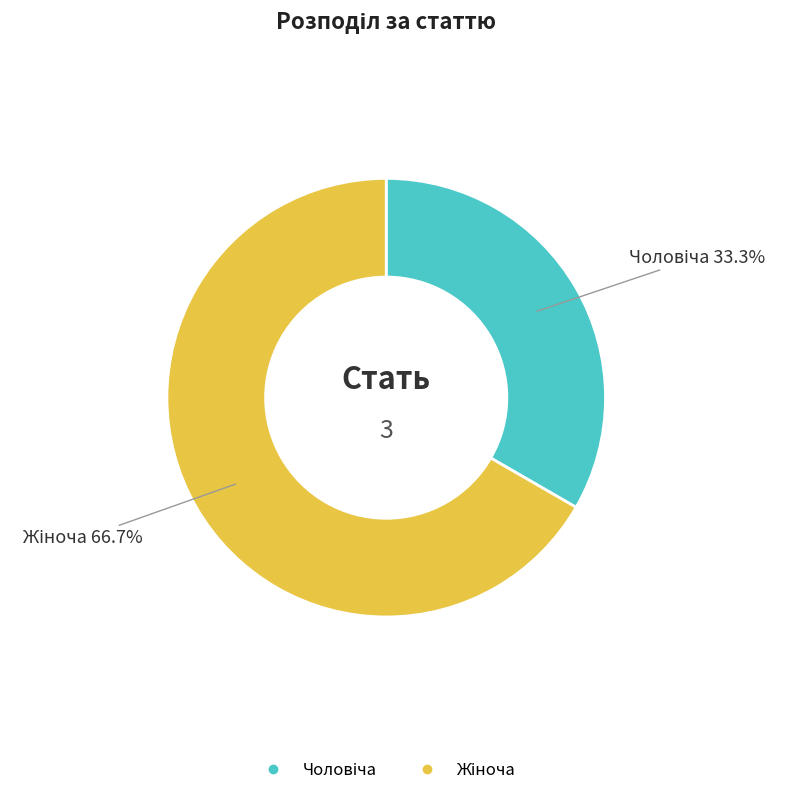

Does any single category account for the majority?

Yes